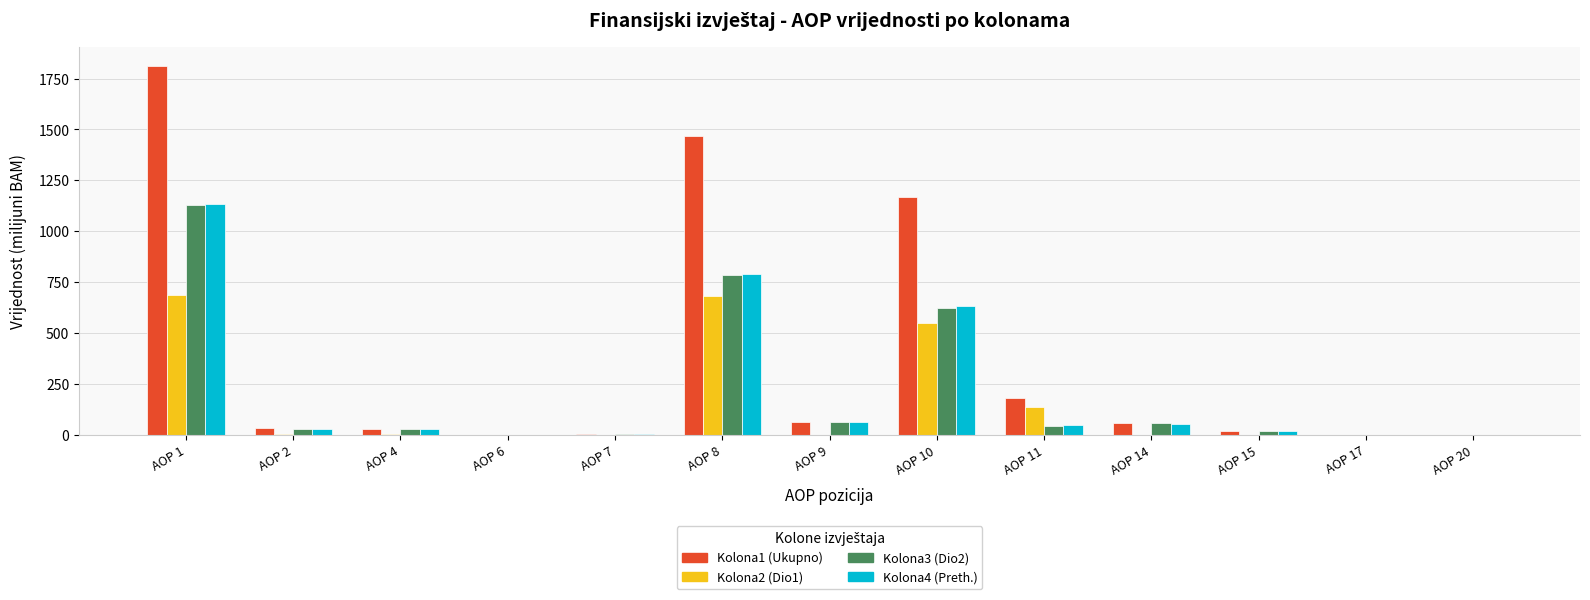

What is the maximum value shown in the chart?

1813.6